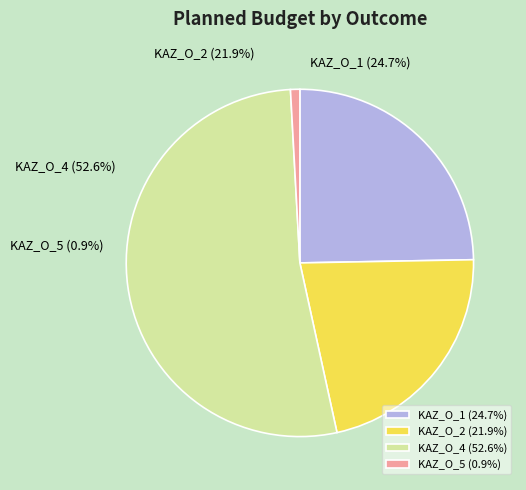

What is the majority slice?

KAZ_O_4